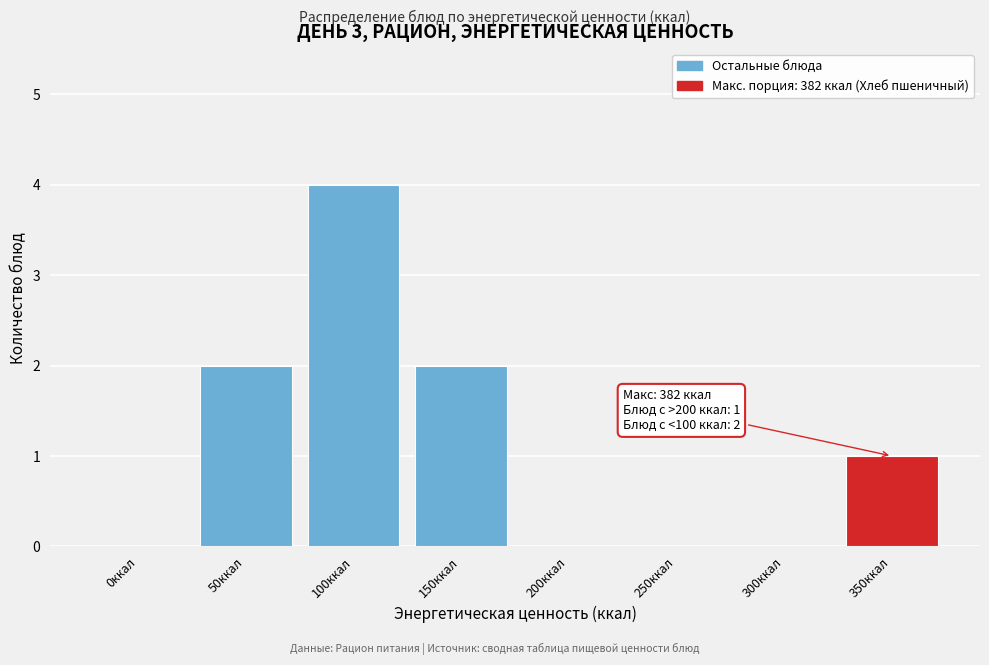

Reading right to left, what are all the values shown in this chart?

350ккал=1	300ккал=0	250ккал=0	200ккал=0	150ккал=2	100ккал=4	50ккал=2	0ккал=0